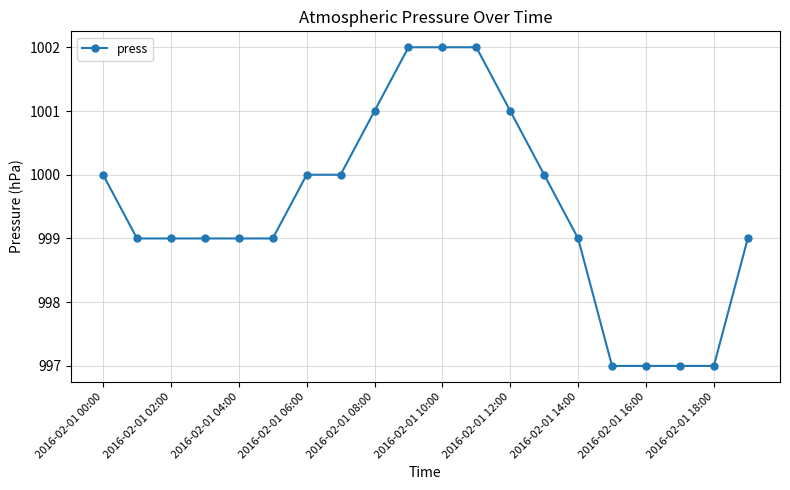

Reading left to right, extract all data points from this chart.

1000	999	999	999	999	999	1000	1000	1001	1002	1002	1002	1001	1000	999	997	997	997	997	999